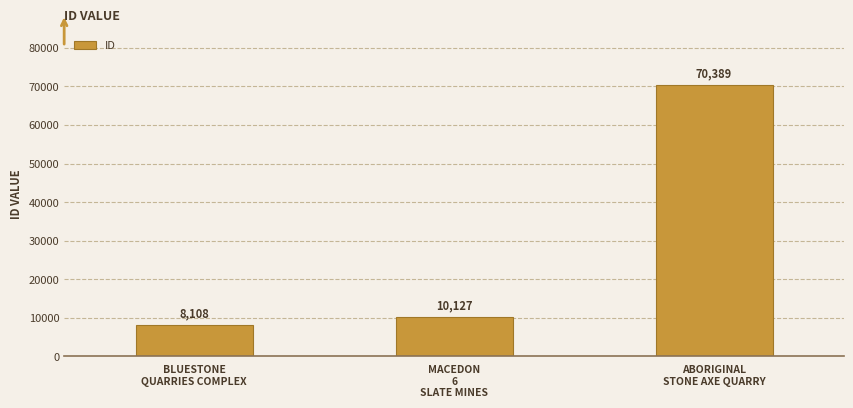

What is the change in value from BLUESTONE
QUARRIES COMPLEX to ABORIGINAL
STONE AXE QUARRY?

+62281